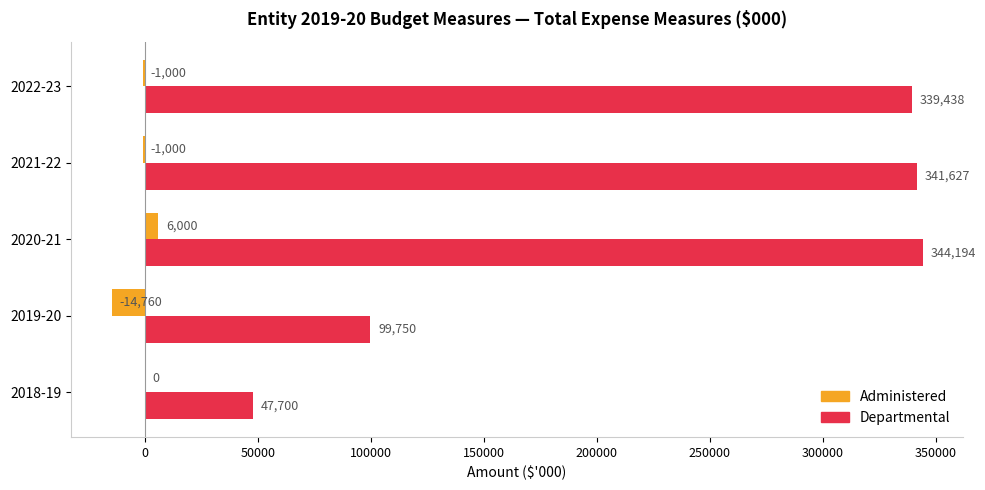

Read the Administered value at 2020-21.

6000